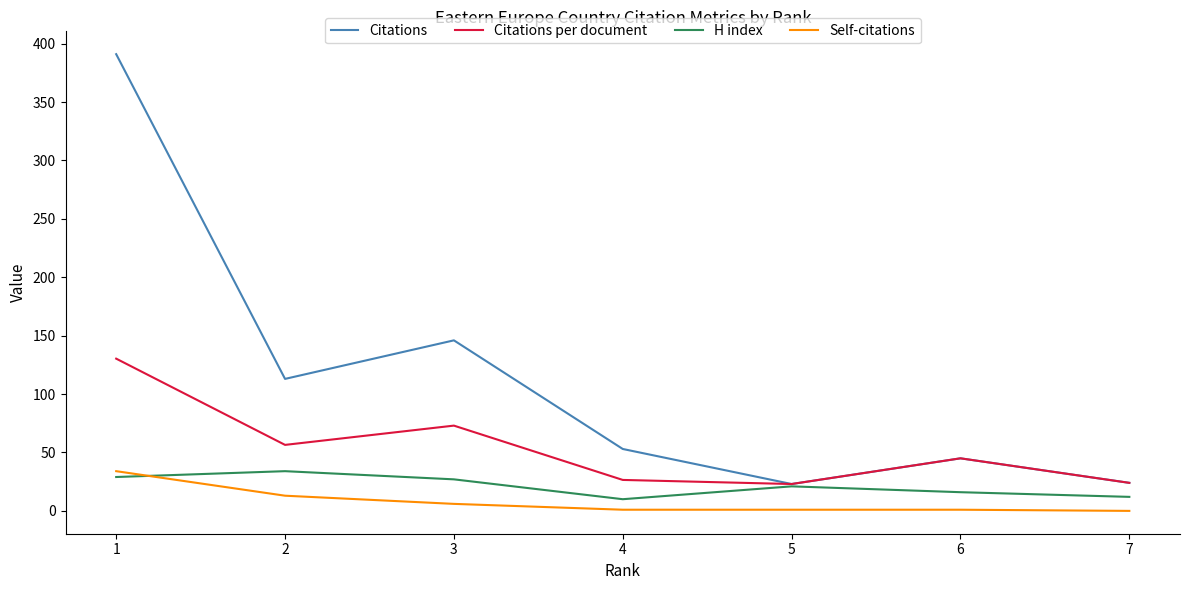

How many lines are shown in the chart?

4